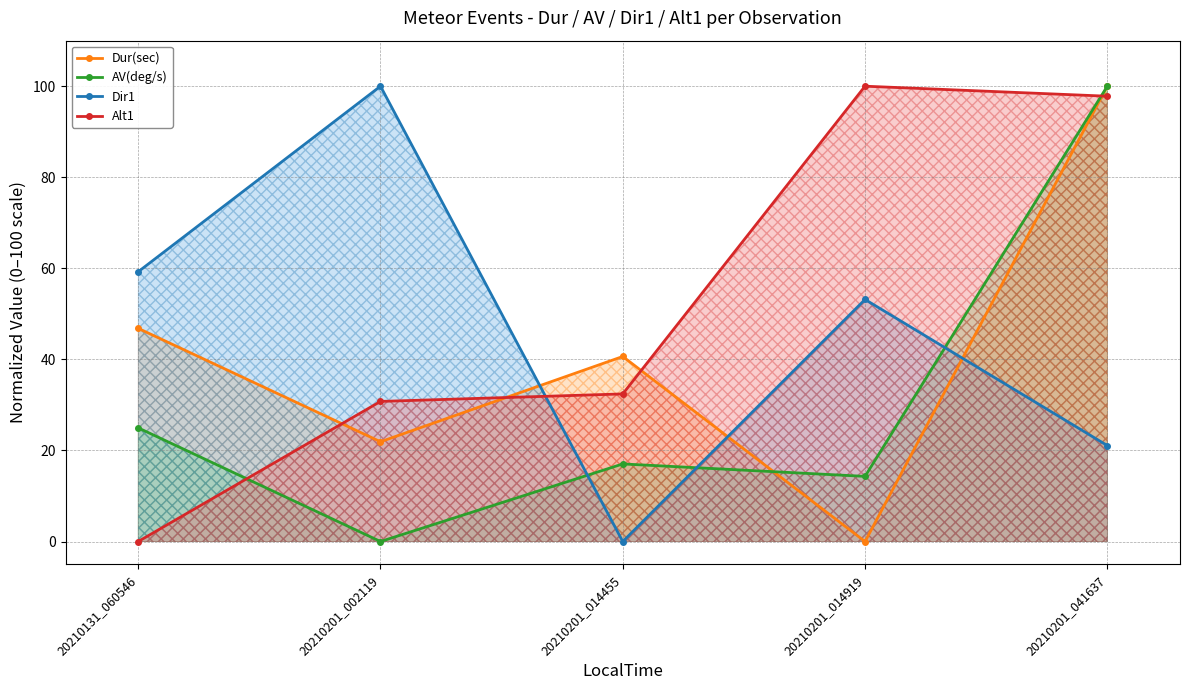

At how many categories does at least one series exceed 12?

5